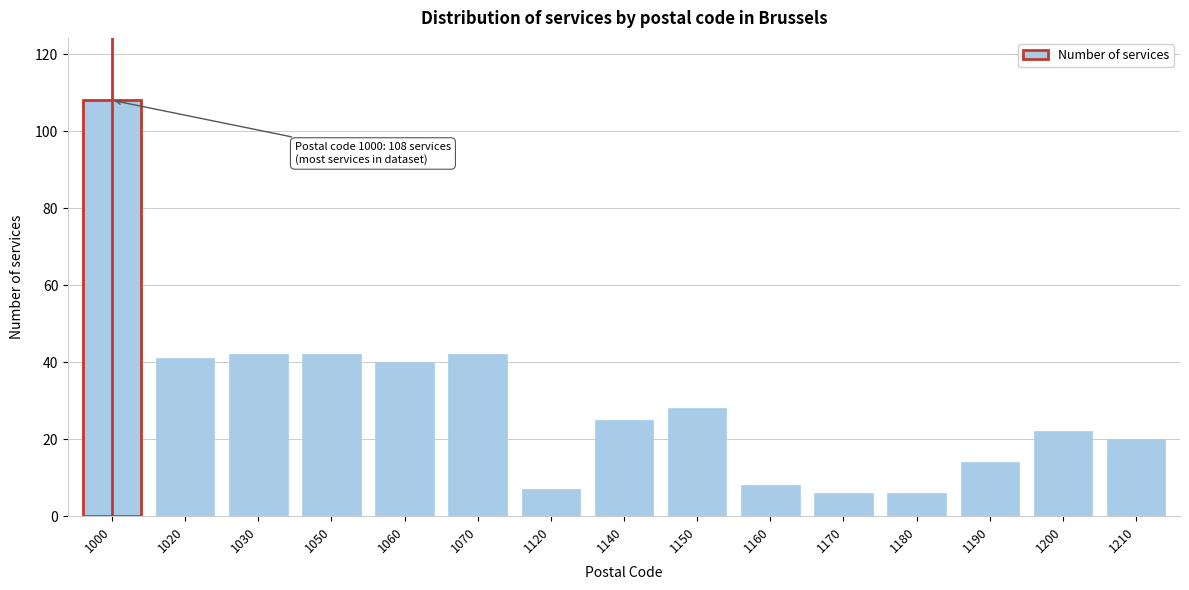

Reading left to right, what are all the values shown in this chart?

1000=108	1020=41	1030=42	1050=42	1060=40	1070=42	1120=7	1140=25	1150=28	1160=8	1170=6	1180=6	1190=14	1200=22	1210=20